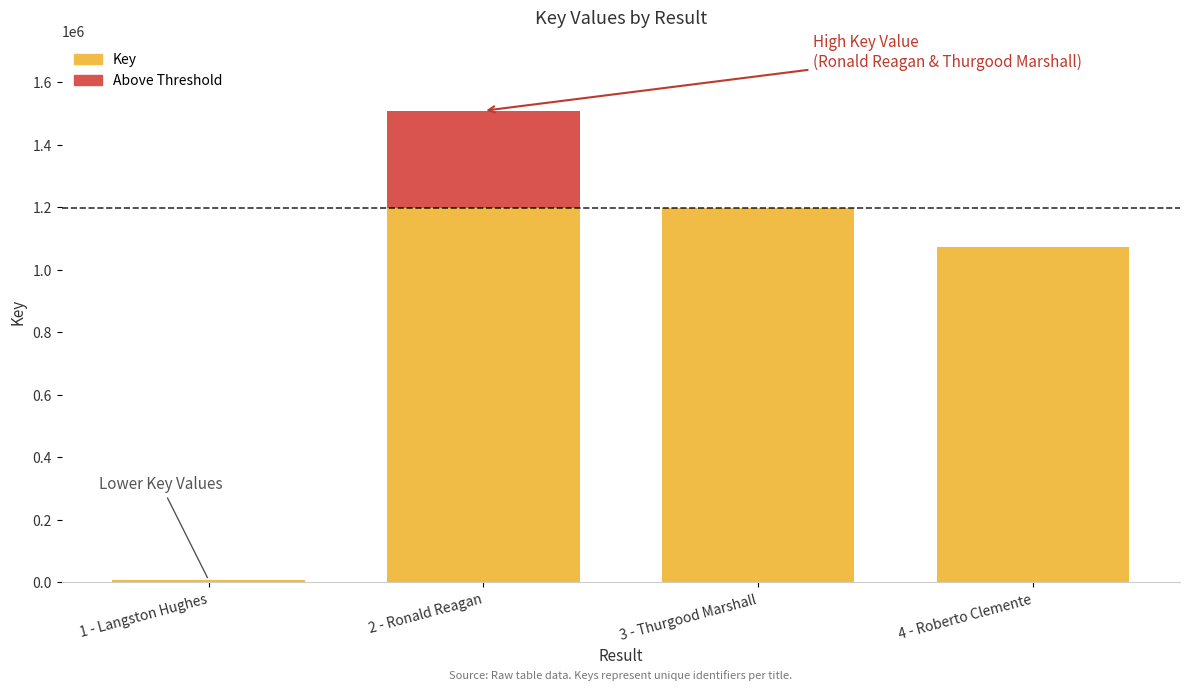

Rank the categories by value from highest to lowest.

2 - Ronald Reagan, 3 - Thurgood Marshall, 4 - Roberto Clemente, 1 - Langston Hughes